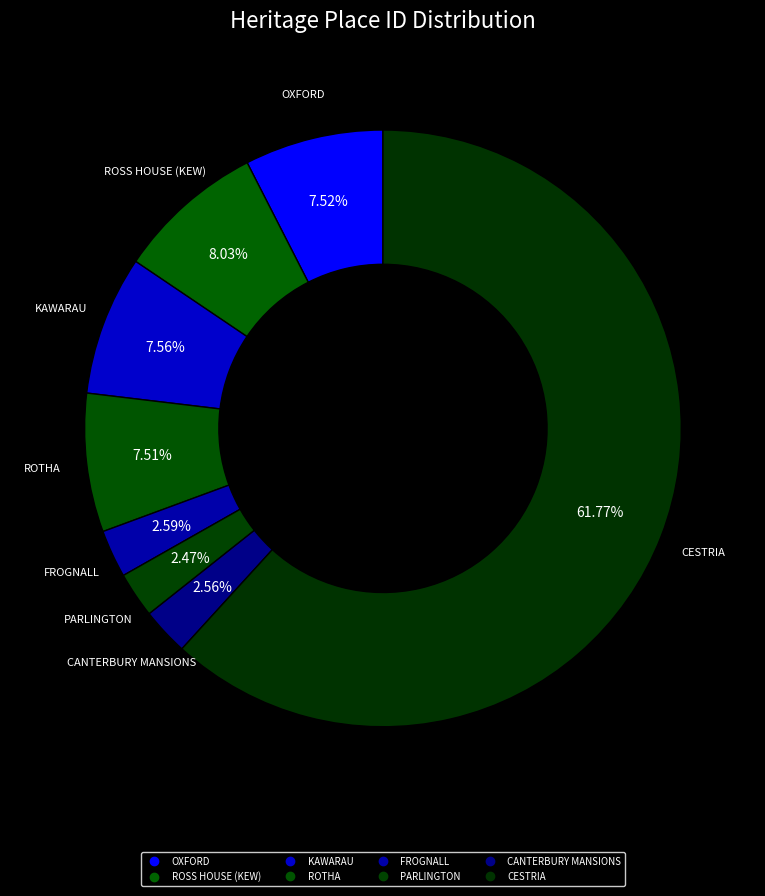

To the nearest percent, what is the average slice percentage?

12%